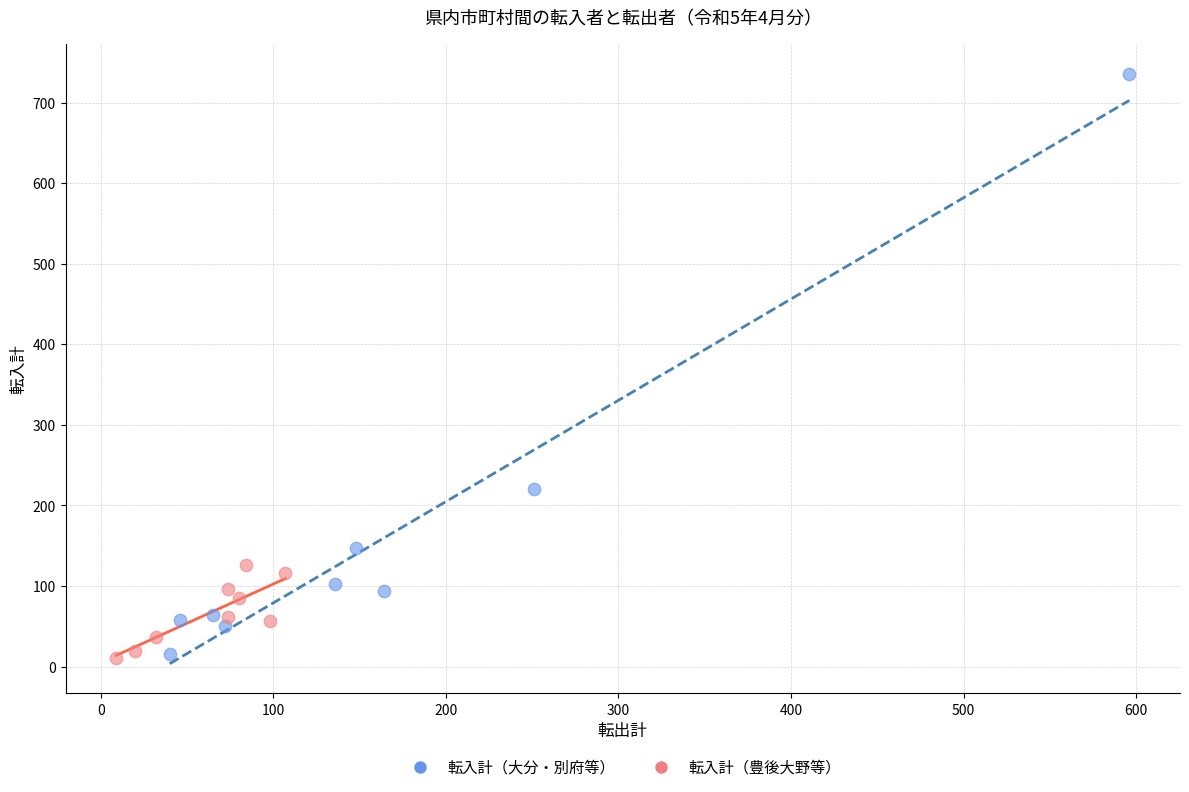

What are all the series names shown in the legend?

転入計（大分・別府等）, 転入計（豊後大野等）